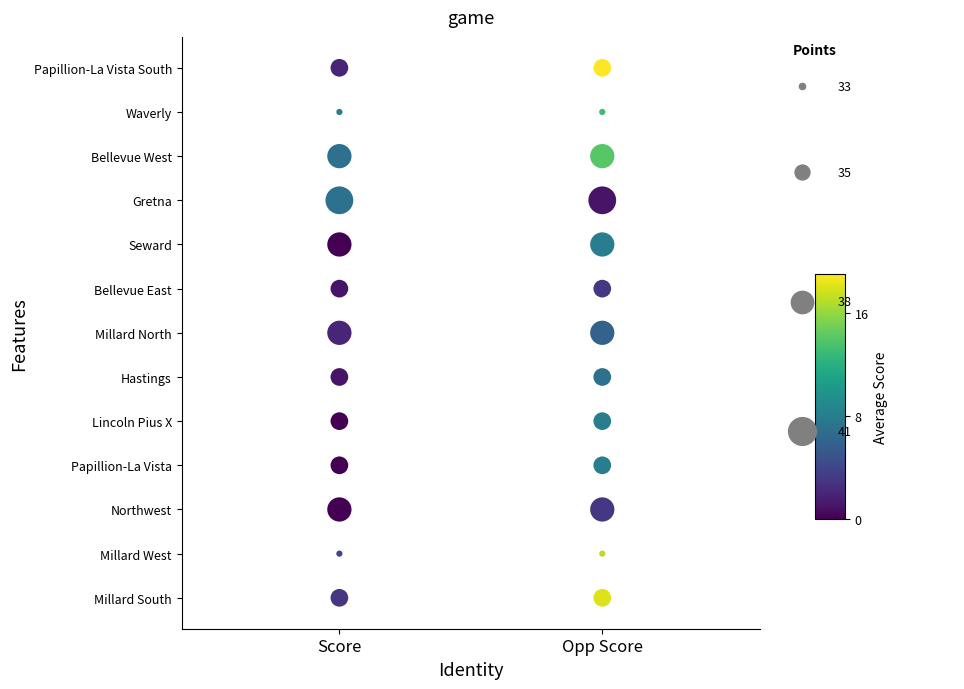

Which series has the largest total across all categories?

Score